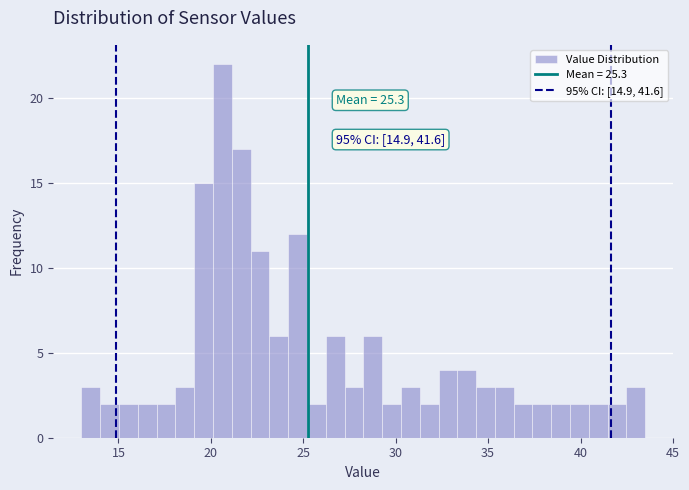

Read against the x-axis, roughly where is the centre of the tallest bar?

20.5